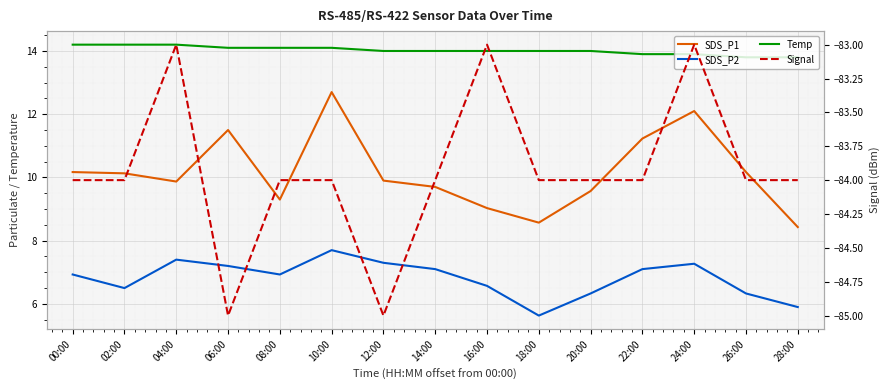

Where is the first local minimum for Signal?

06:00